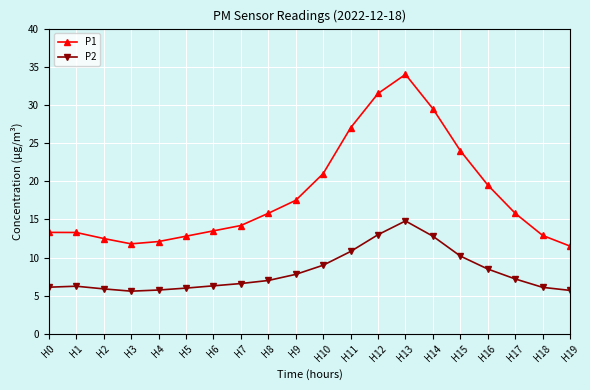

Which series changed the most between H0 and H17?

P1